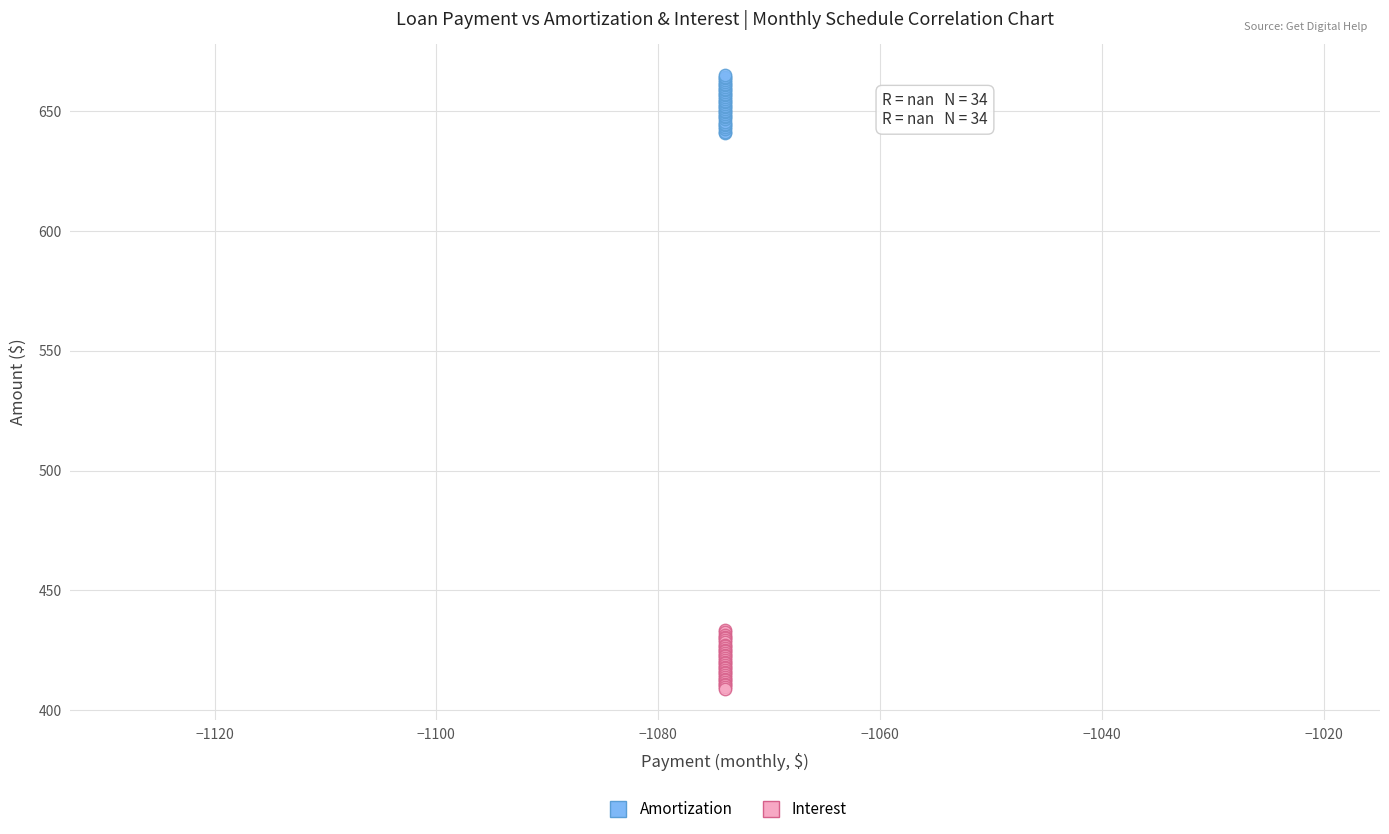

Which series contains the lowest Y value?

Interest